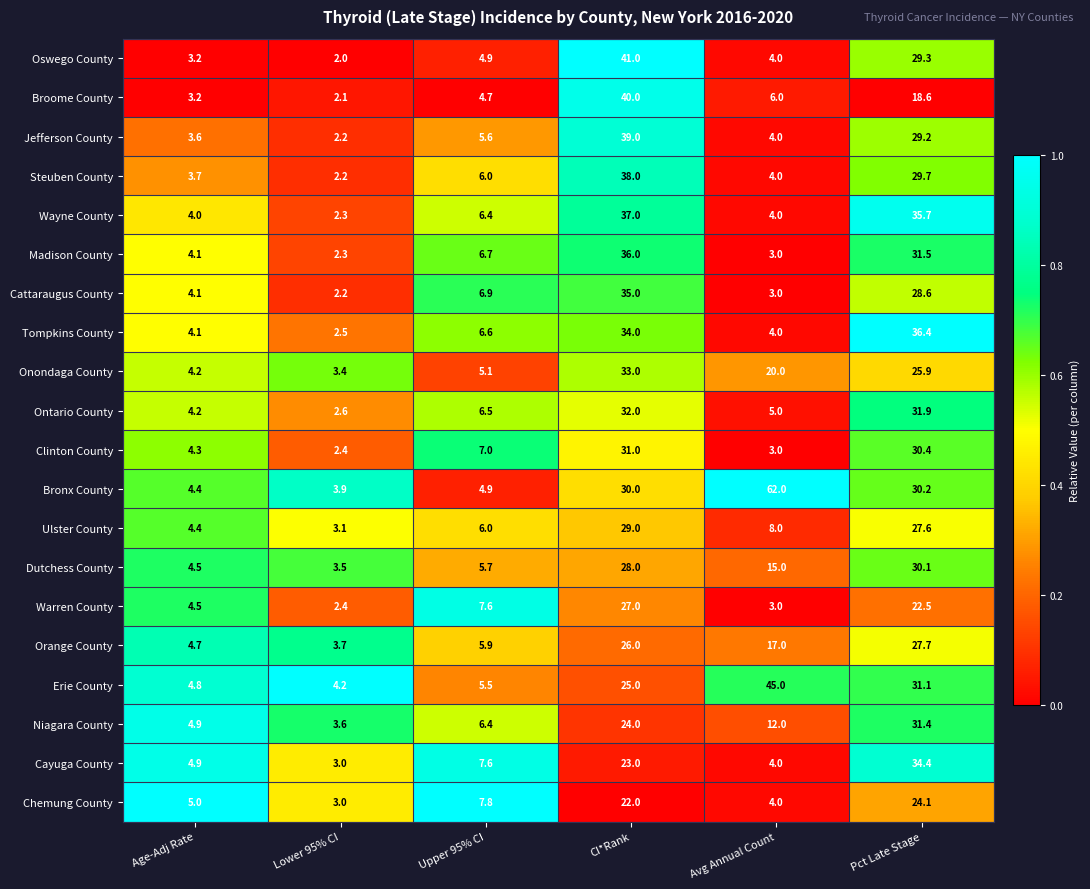

The Cayuga County series shows 2.1 at Avg Annual Count. True or false?

False